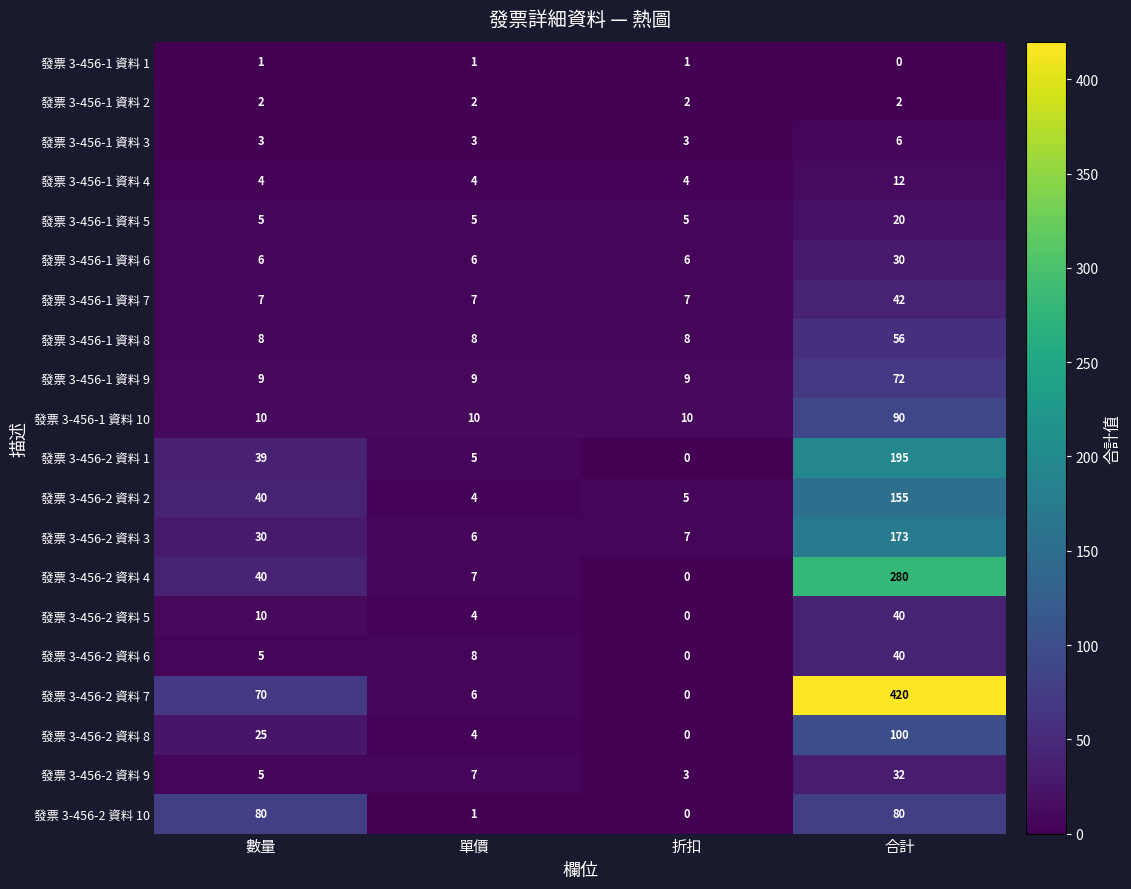

Which label corresponds to the largest value in the chart?

合計